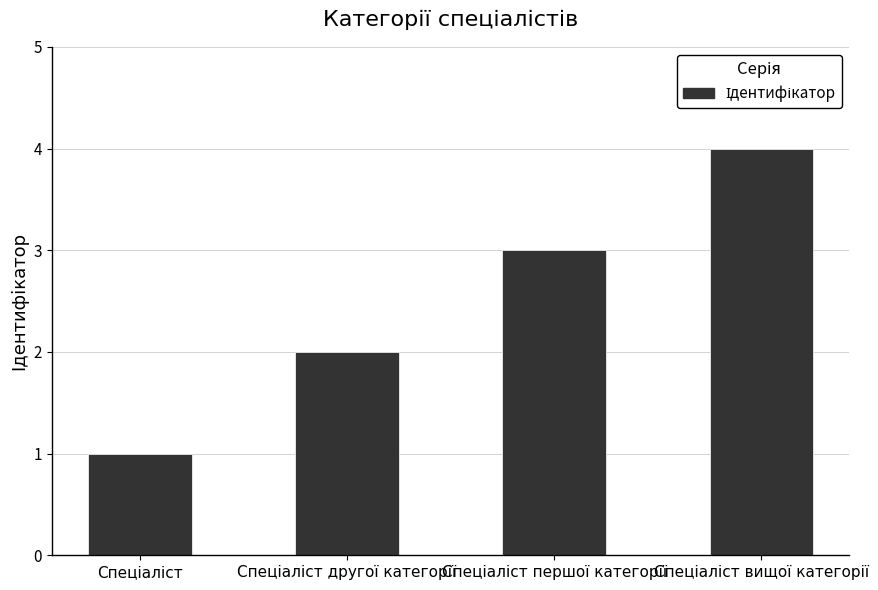

What is the maximum value shown in the chart?

4